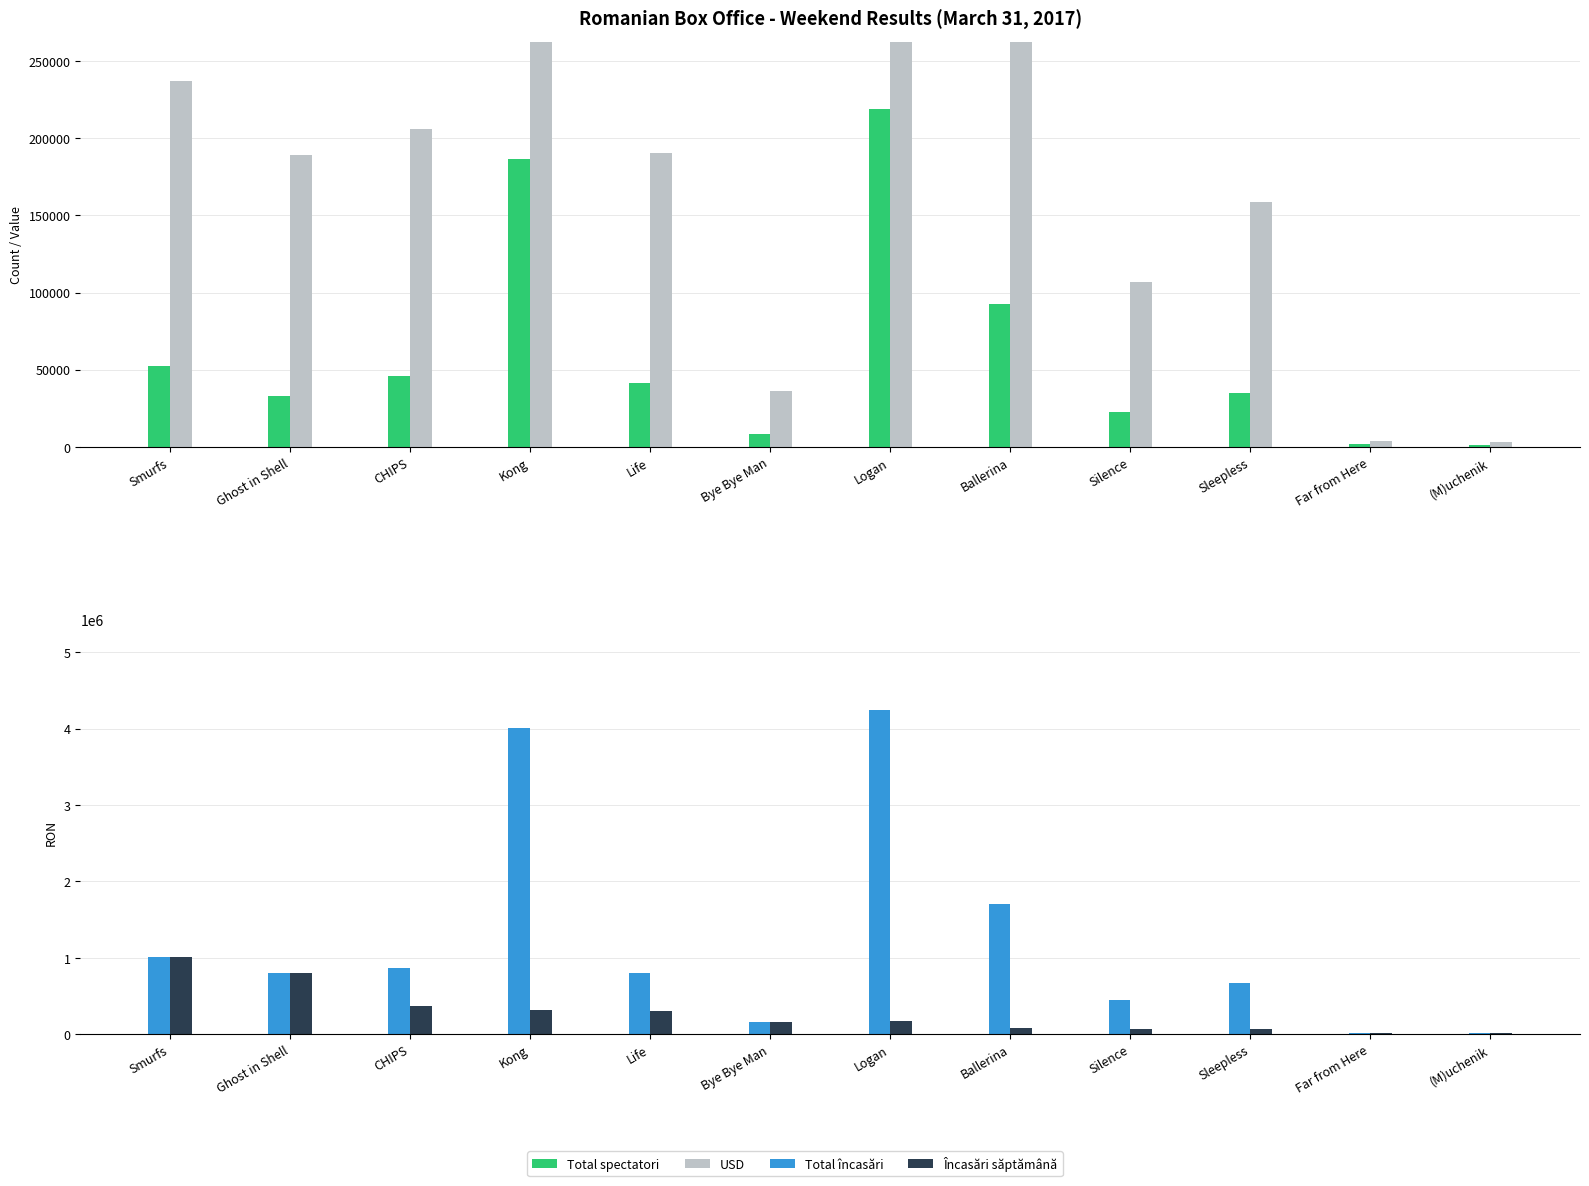

What is the average value of the Total încasări series?

1229456.3